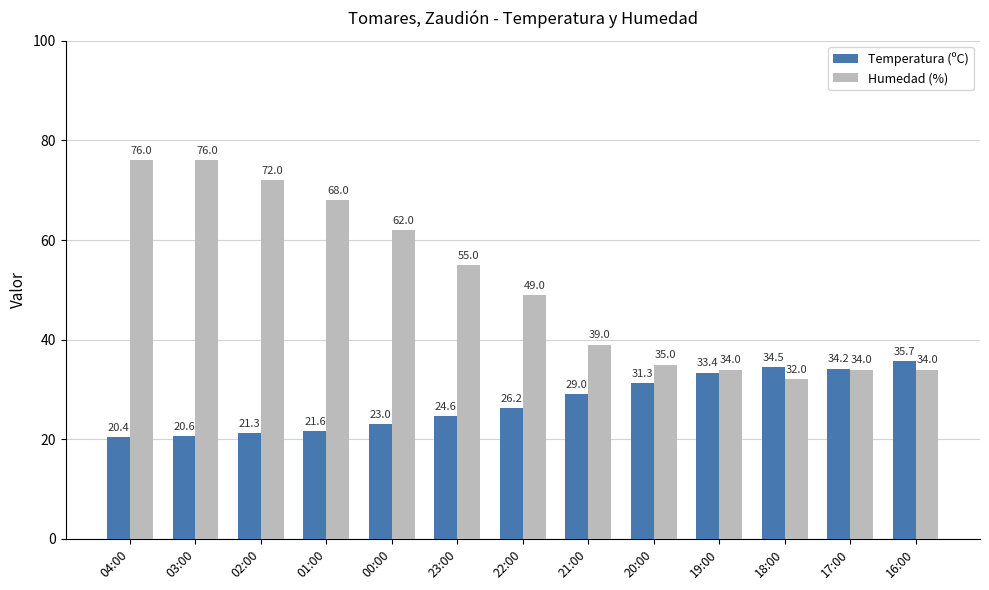

Which series has the largest range (max minus min)?

Humedad (%)